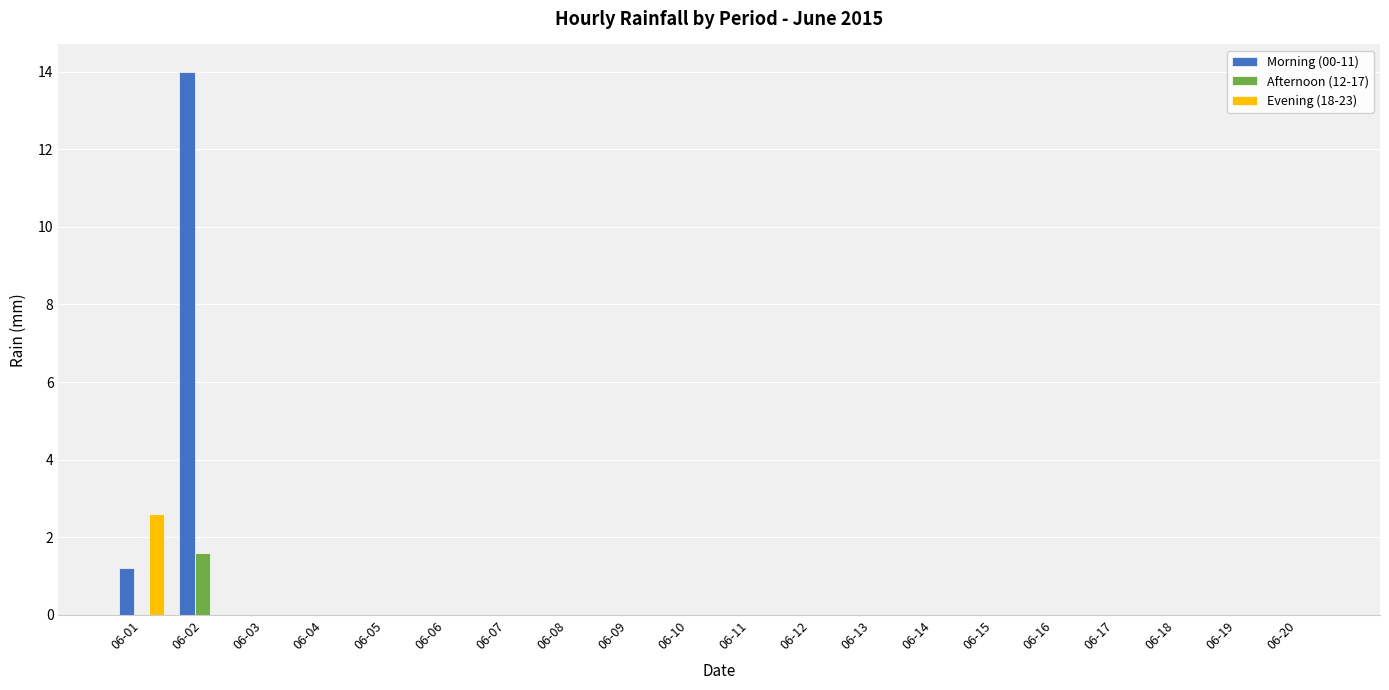

The Evening (18-23) series shows -0.9 at 06-19. True or false?

False